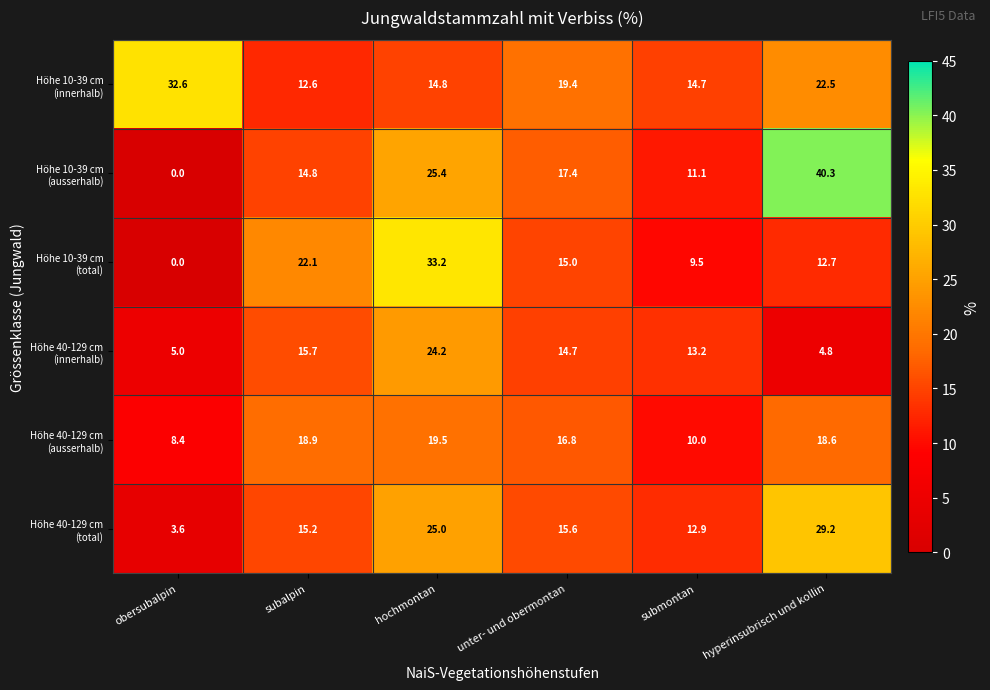

What is the difference between the highest and lowest values at hyperinsubrisch und kollin?

35.5